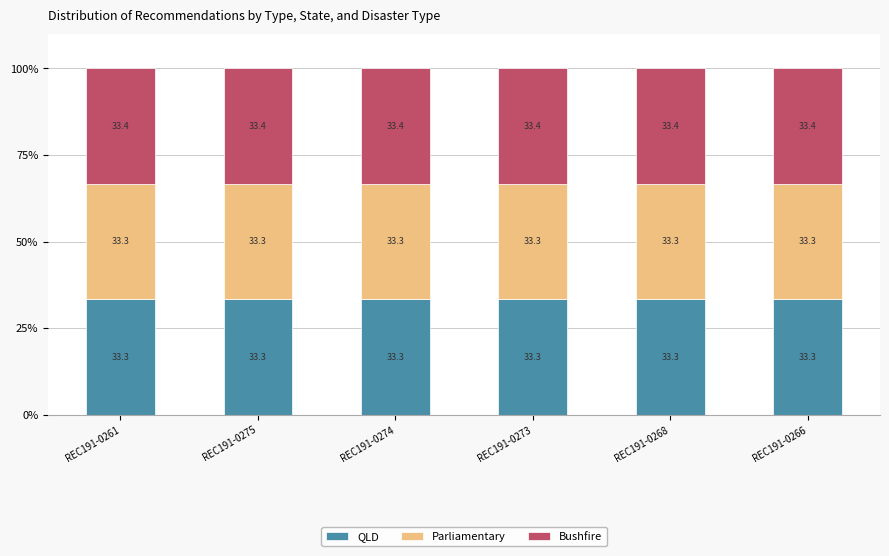

True or false: QLD has a value of 47.3 at REC191-0261.

False